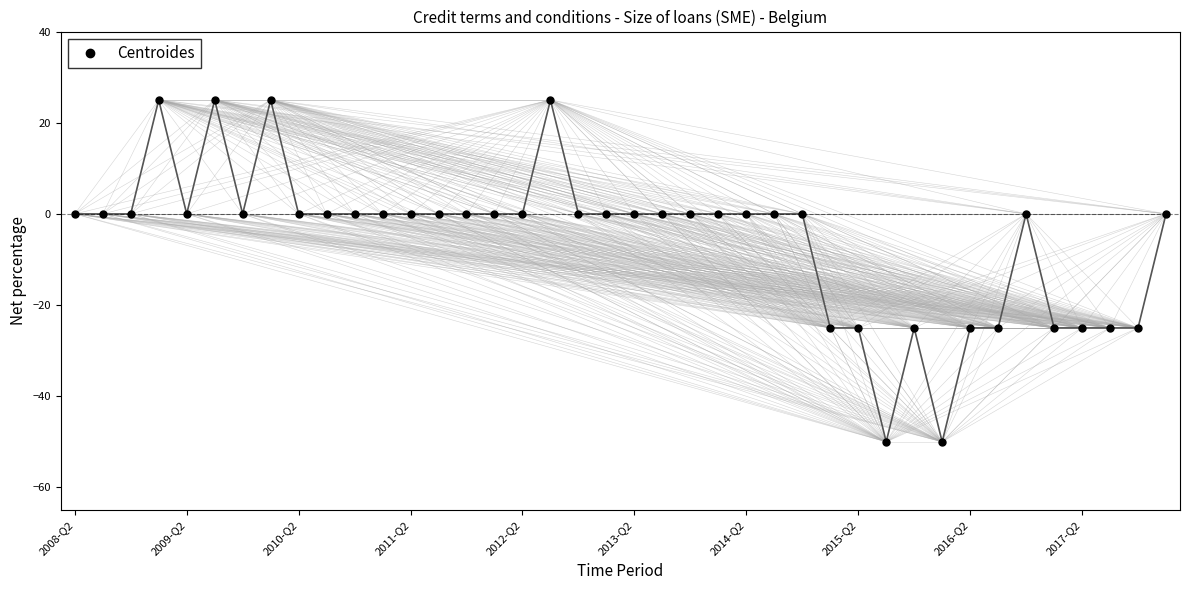

How many data points does each series have?

40